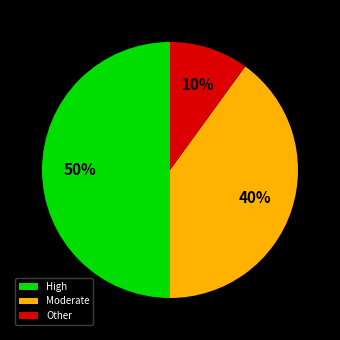

What is the smallest slice in the pie chart?

Other